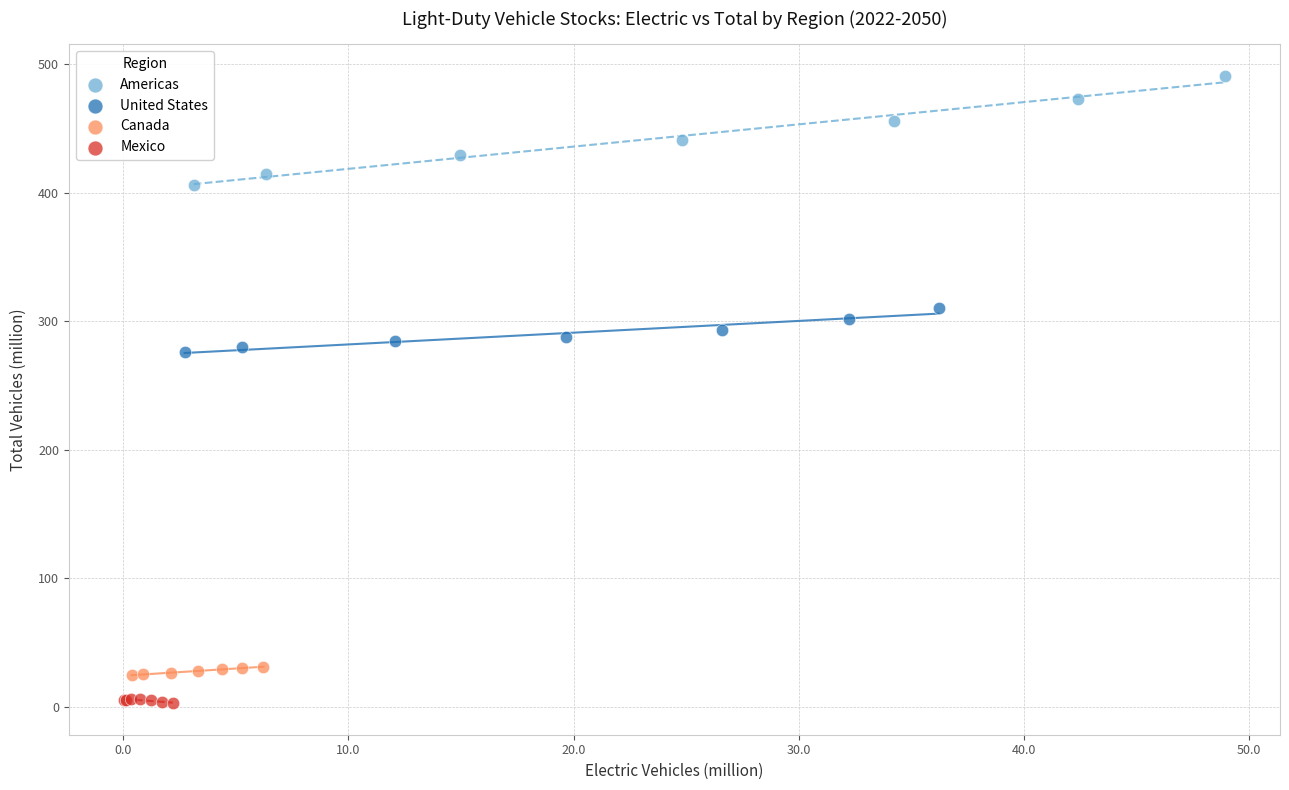

Which series has the widest spread of Y values?

Americas